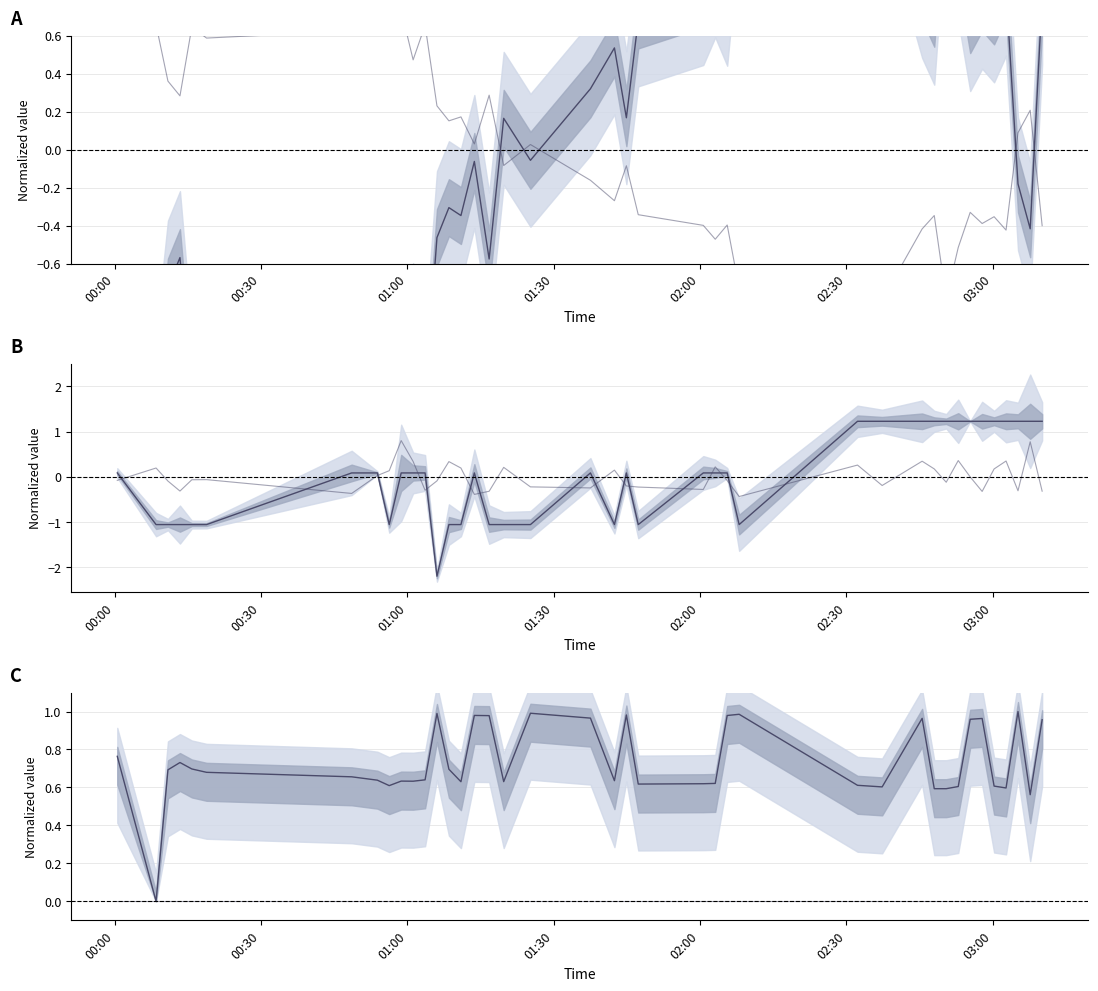

How many lines are shown in the chart?

6